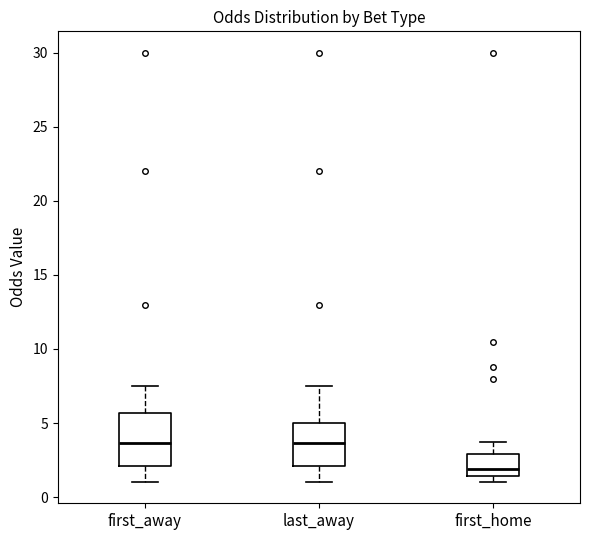

Where is the upper edge of the box for first_away on the y-axis? The values are not printed on the chart, so give them approximately, as read against the axis.

5.5